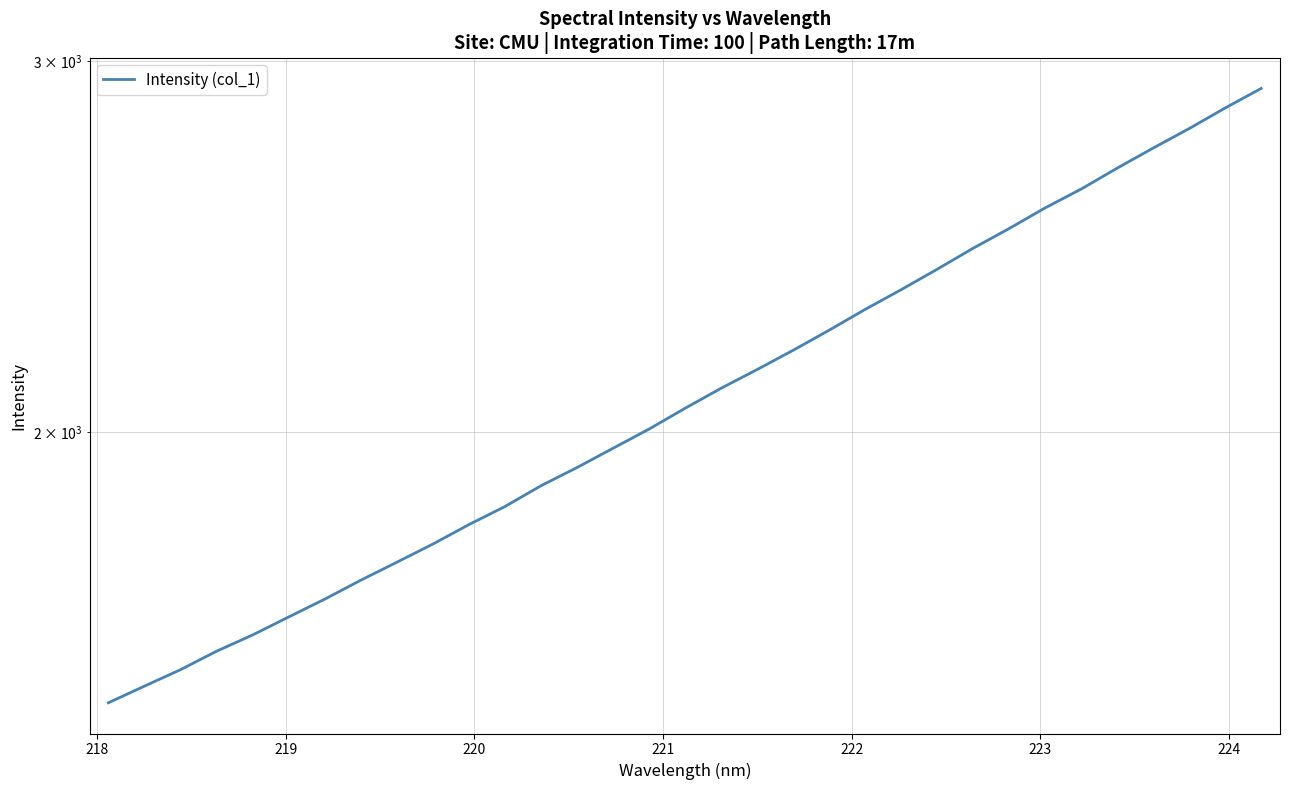

Reading left to right, list all the values displayed in this chart.

1487.0	1514.4	1541.9	1573.4	1601.6	1633.4	1665.6	1700.5	1734.2	1769.1	1807.1	1843.2	1885.6	1923.5	1964.5	2006.2	2052.4	2097.9	2141.2	2186.8	2235.5	2286.9	2336.7	2389.6	2445.2	2498.4	2555.5	2608.6	2669.0	2728.3	2787.0	2850.5	2912.1